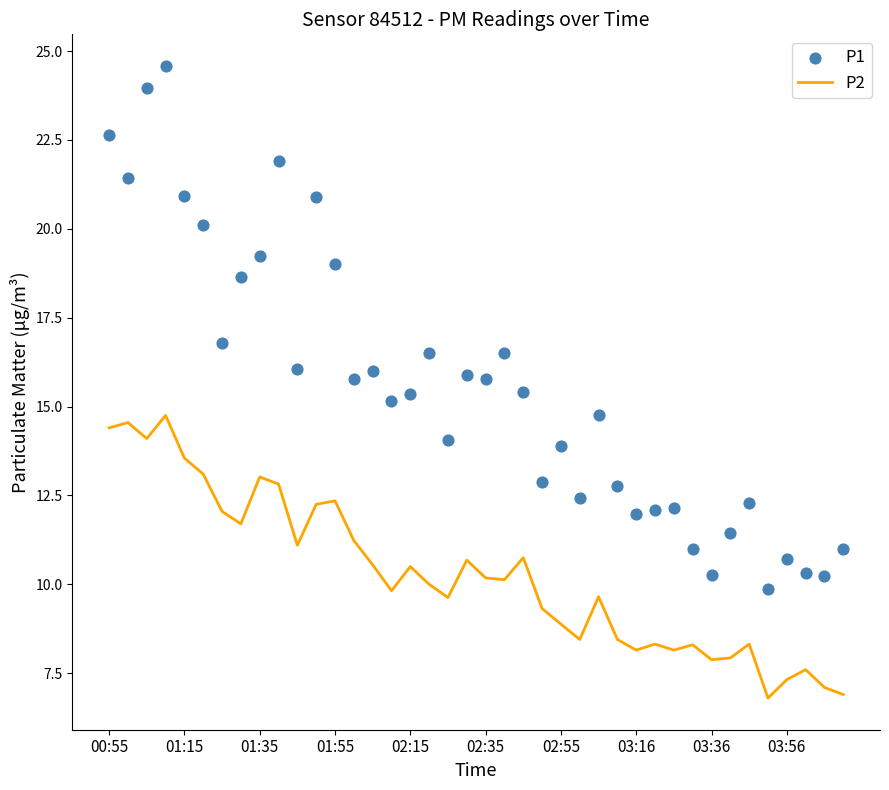

At how many categories does at least one series exceed 9?

40